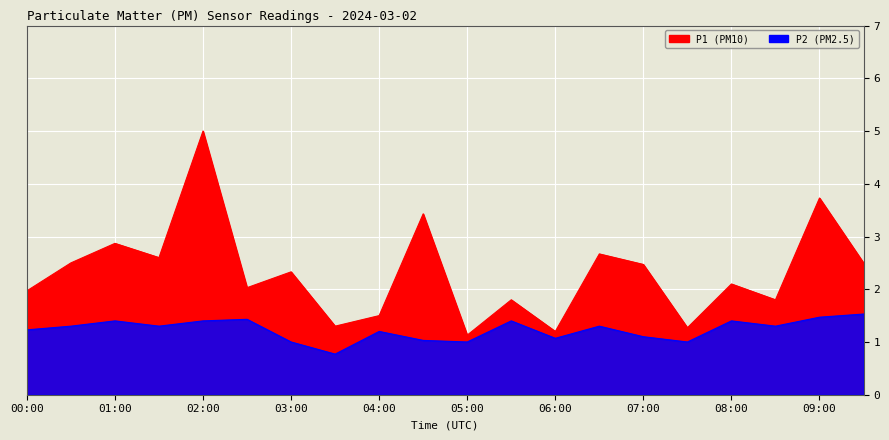

The value of P1 at 04:00 is 2.1. True or false?

False